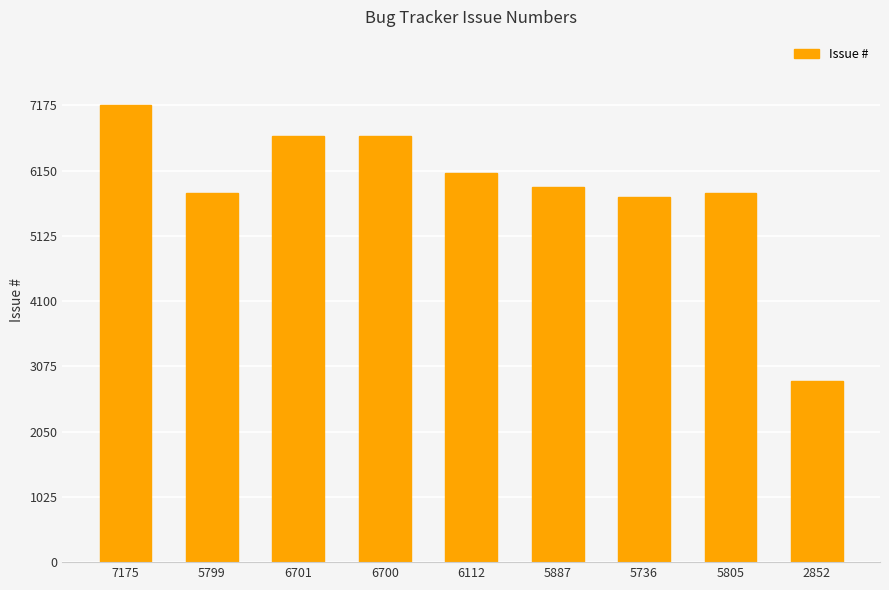

What is the difference between the values at 6112 and 5887?

225